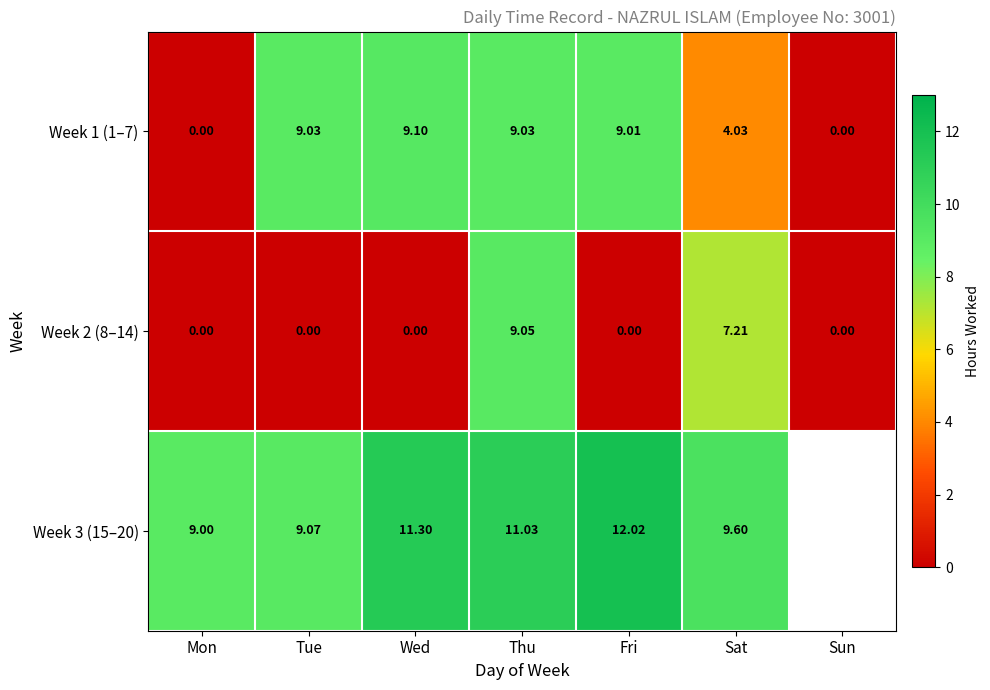

What is the maximum value shown in the chart?

12.0